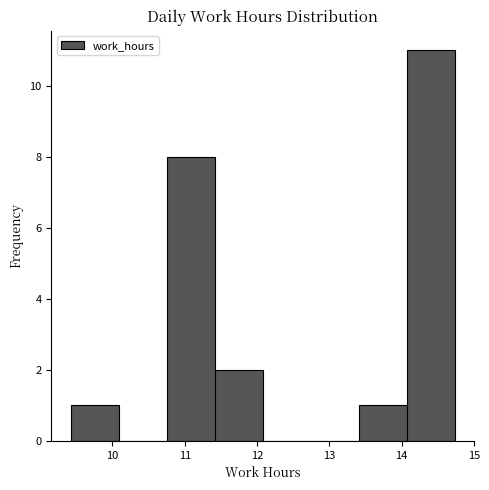

How tall is the bar that spans 10.8 to 11.4 on the x-axis? Neither the bar edges nor the heights are printed on the chart, so give them approximately, as read against the axes.

8